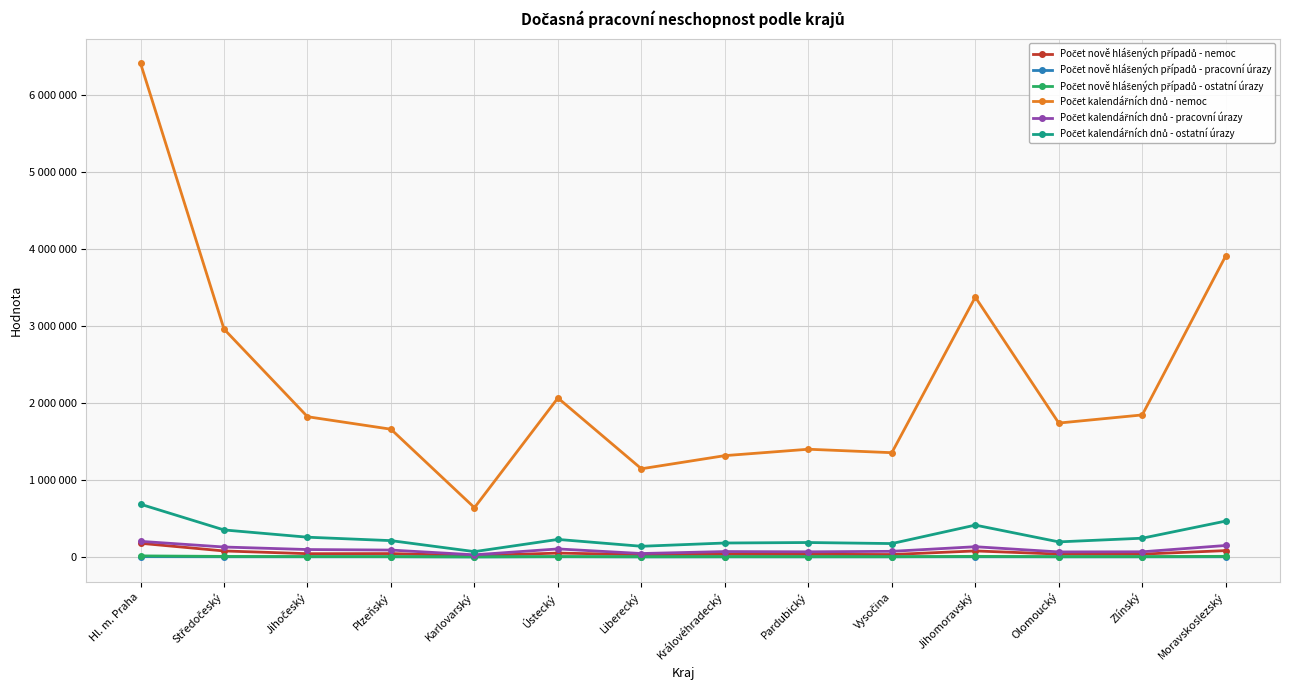

Where does the Počet kalendářních dnů - pracovní úrazy series first go above 89569?

Hl. m. Praha